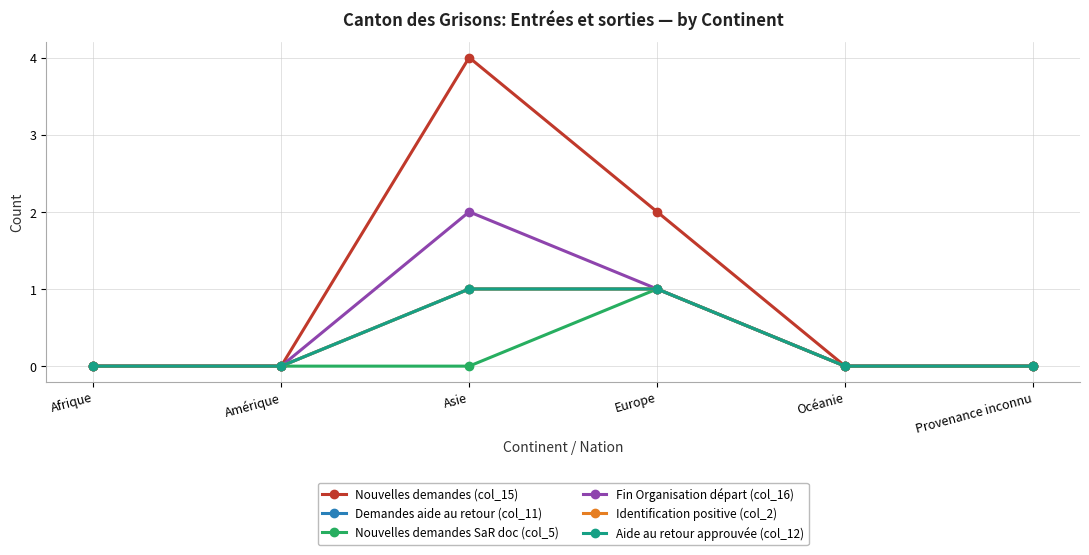

What is the sum of all Fin Organisation départ (col_16) values?

3